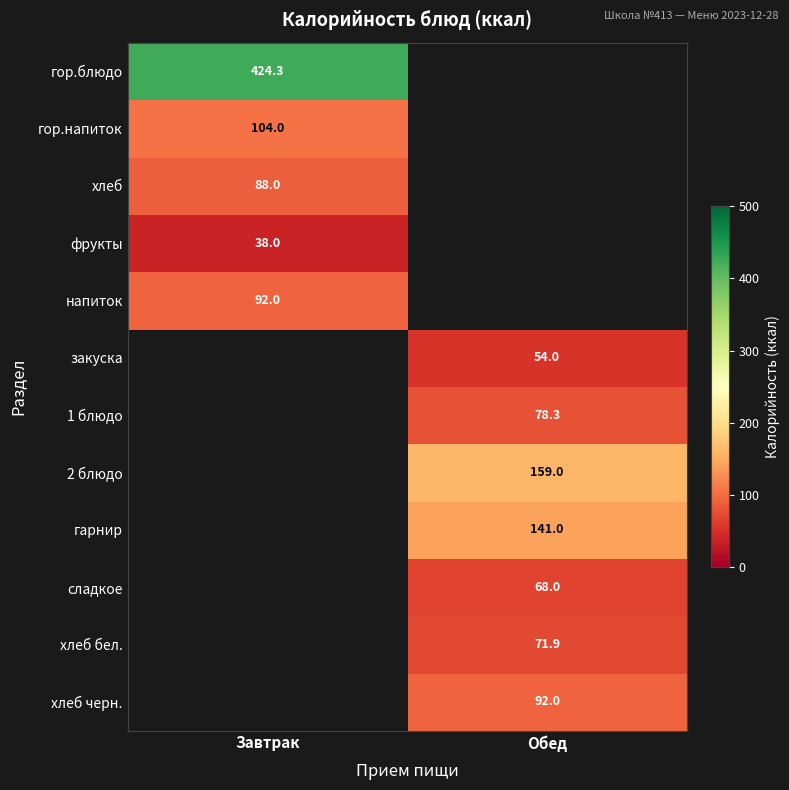

What is the minimum value shown in the chart?

38.0